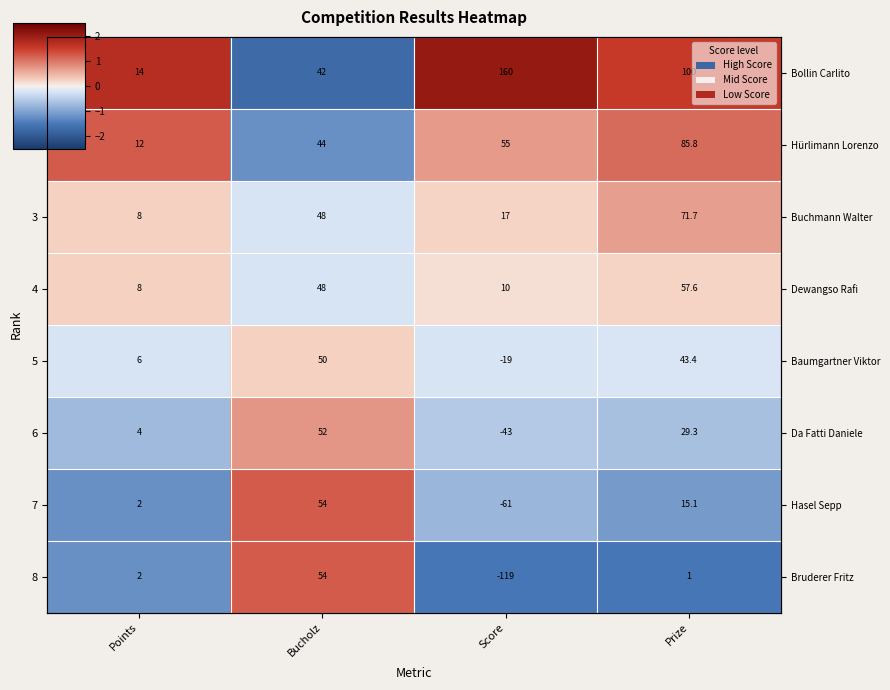

Which category has the highest value in the 8 series?

Bucholz